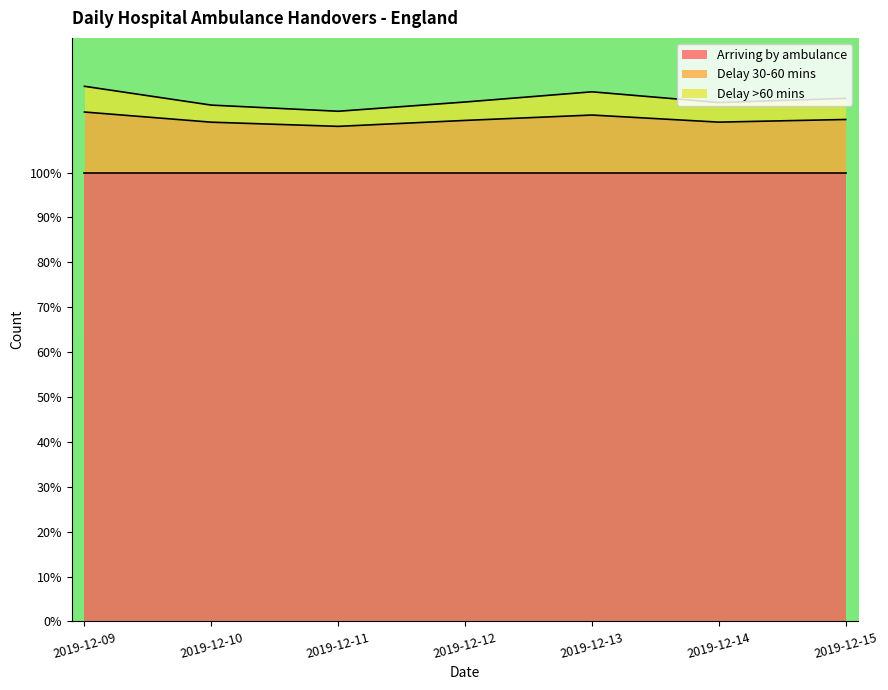

What is the total value across all series at 2019-12-09?

119.2